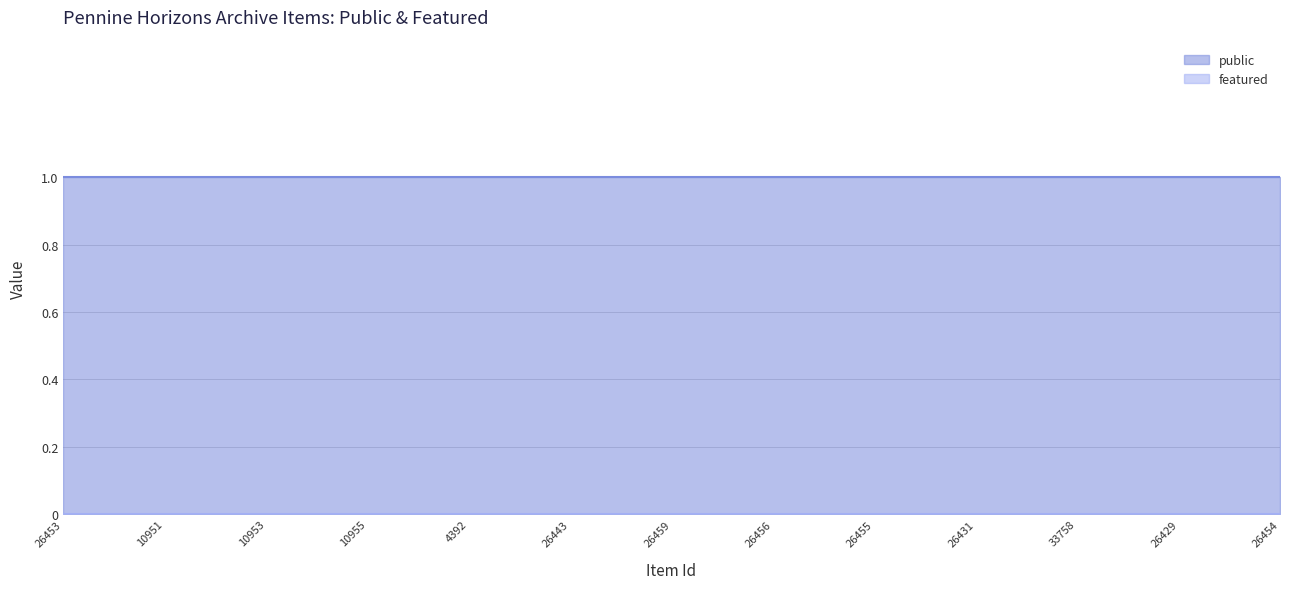

True or false: public and featured cross at least once.

False